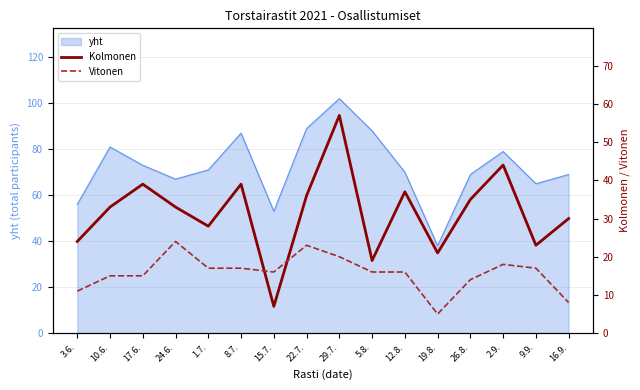

Is it true that yht equals 24 at 5.8.?

False